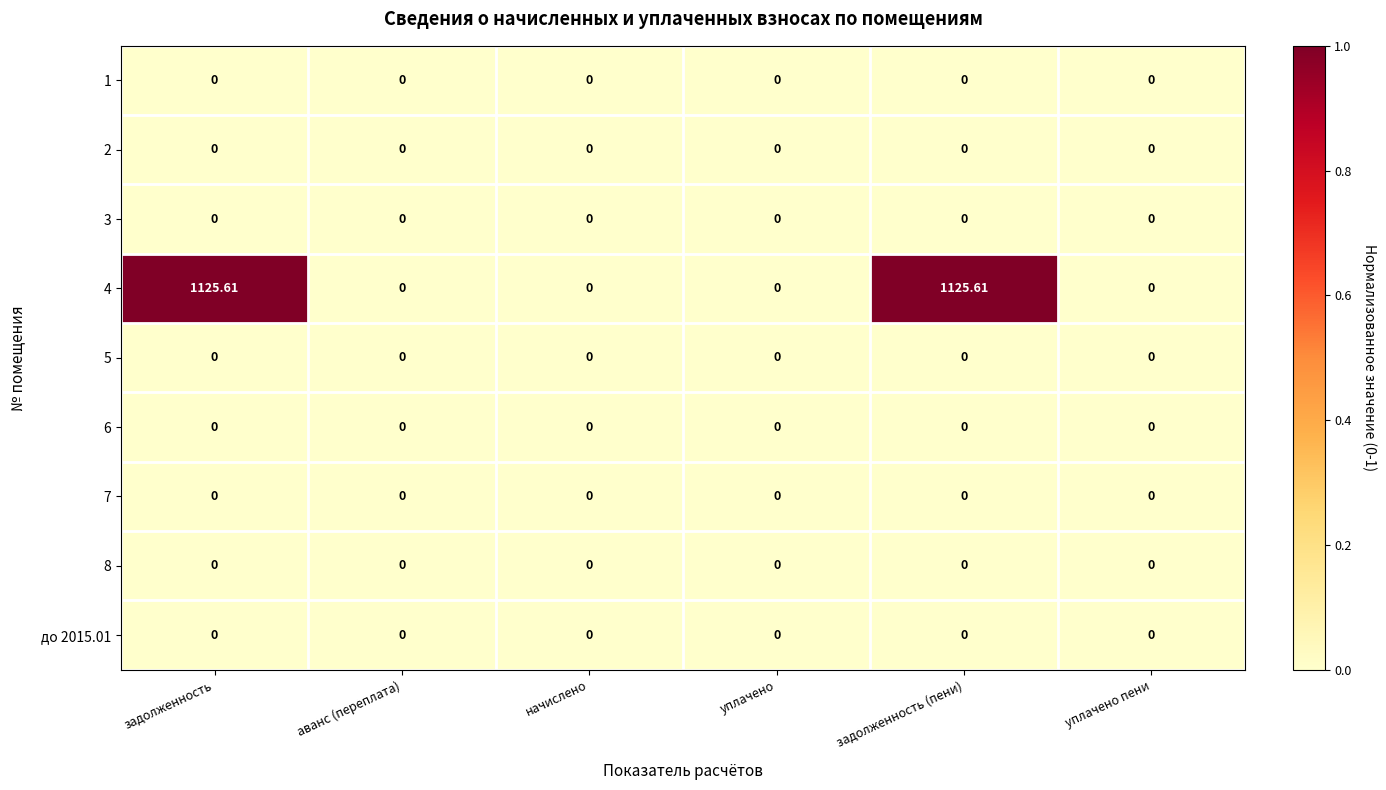

Count the number of categories in the chart.

6